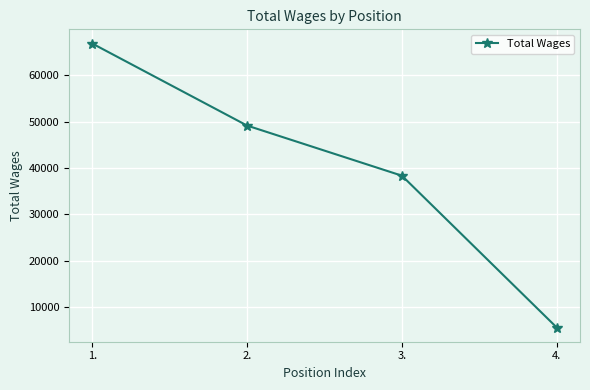

True or false: the data has more than 2 interior local peaks.

False